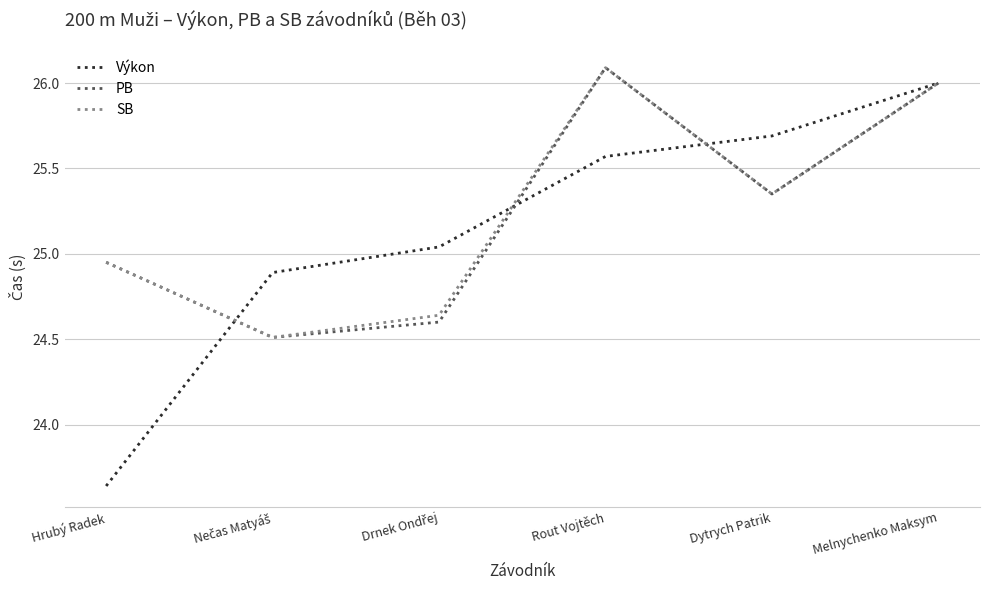

At which label does SB reach its peak?

Rout Vojtěch